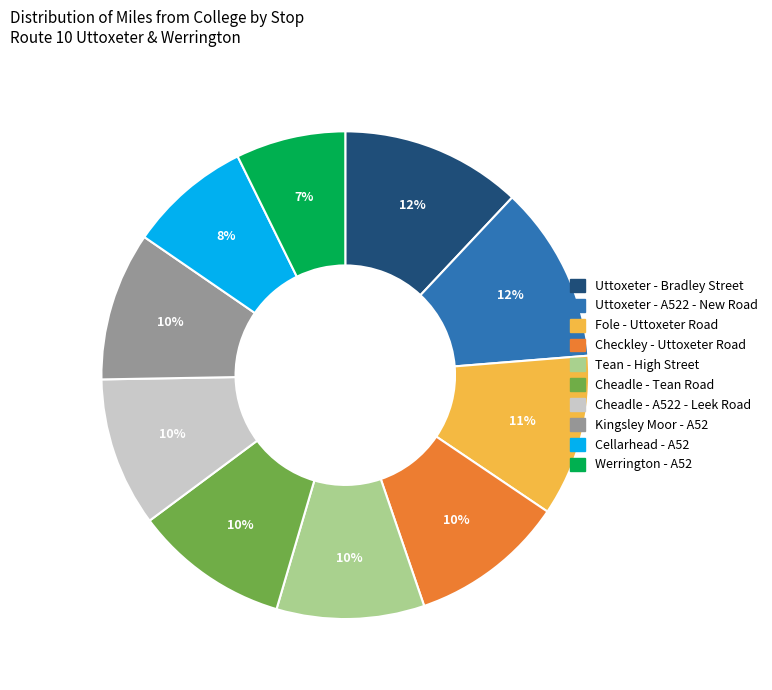

What percentage is the Cheadle - Tean Road slice, to the nearest percent?

10%